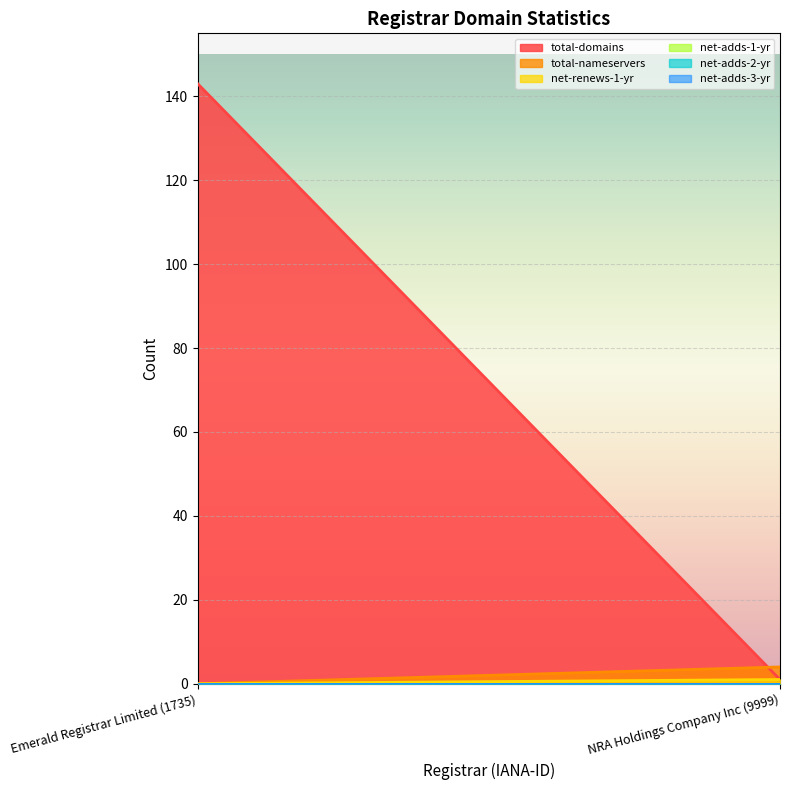

List the series in order of their peak value, highest first.

total-domains, total-nameservers, net-renews-1-yr, net-adds-1-yr, net-adds-2-yr, net-adds-3-yr